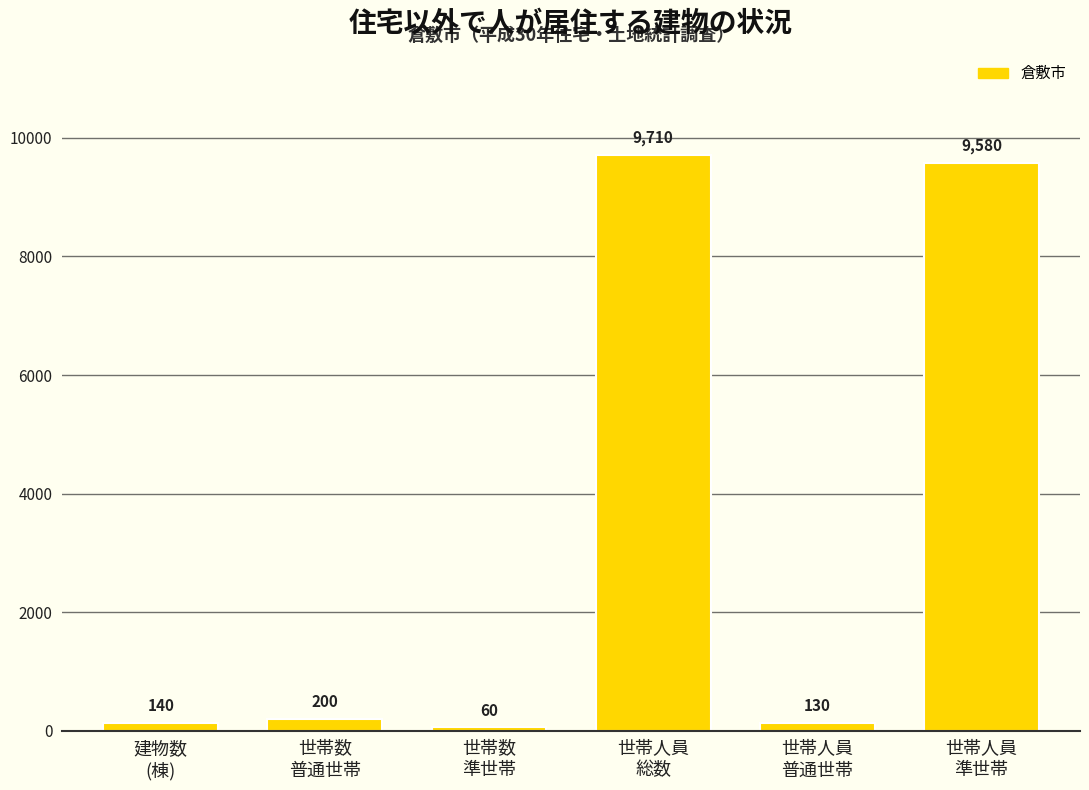

Reading left to right, extract all data points from this chart.

140	200	60	9710	130	9580